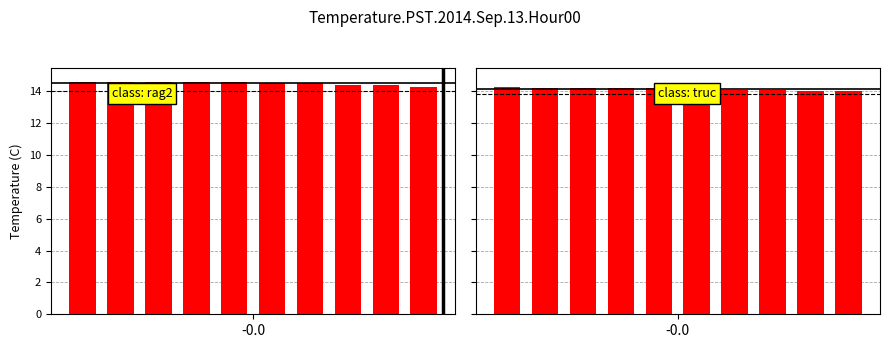

What are all the series names shown in the legend?

class: rag2, class: truc